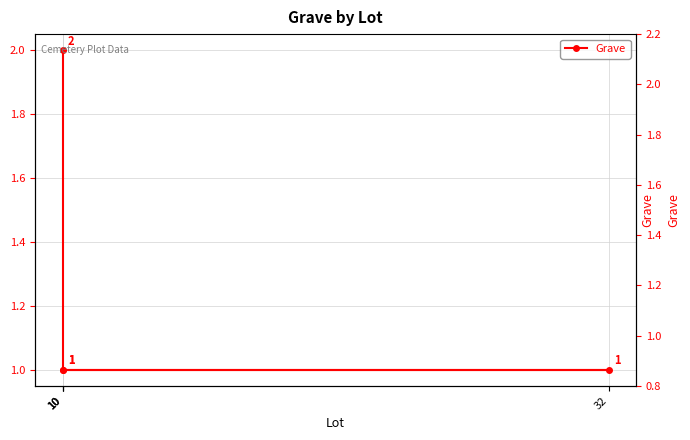

Is it true that the value at 10 is 1?

True